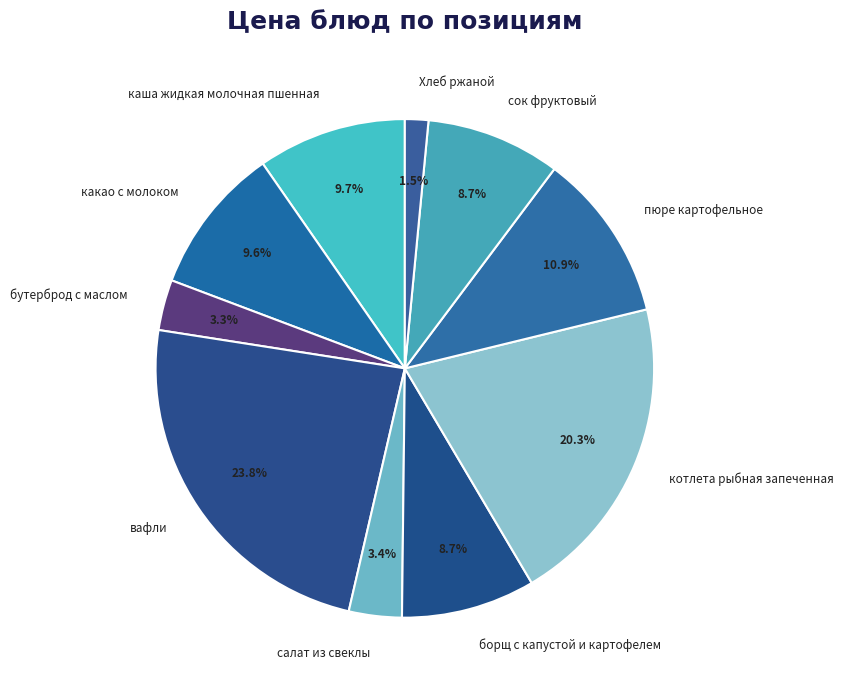

What percentage is the салат из свеклы slice, to the nearest percent?

3%